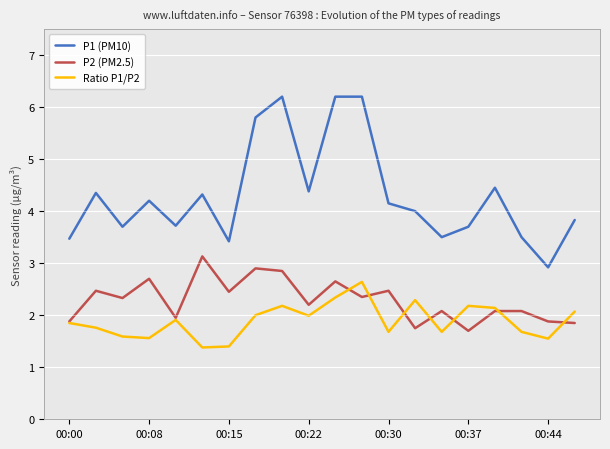

Which series has the widest spread of values?

P1 (PM10)